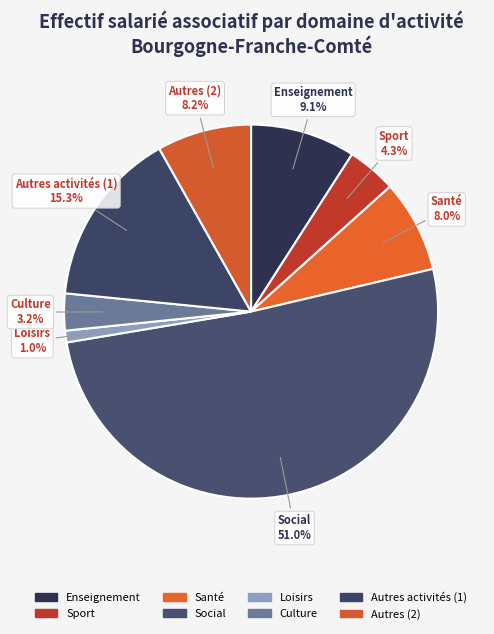

Count the number of slices in the pie.

8